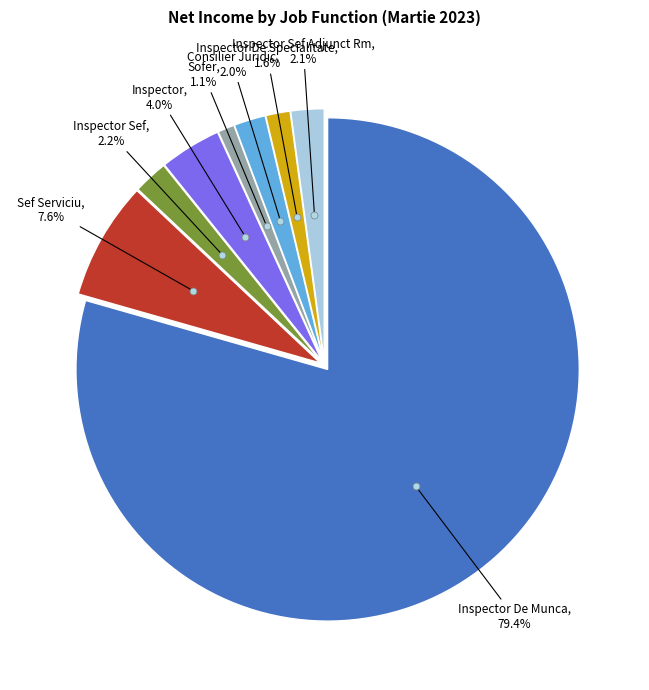

Is there any slice that represents more than half of the pie?

Yes